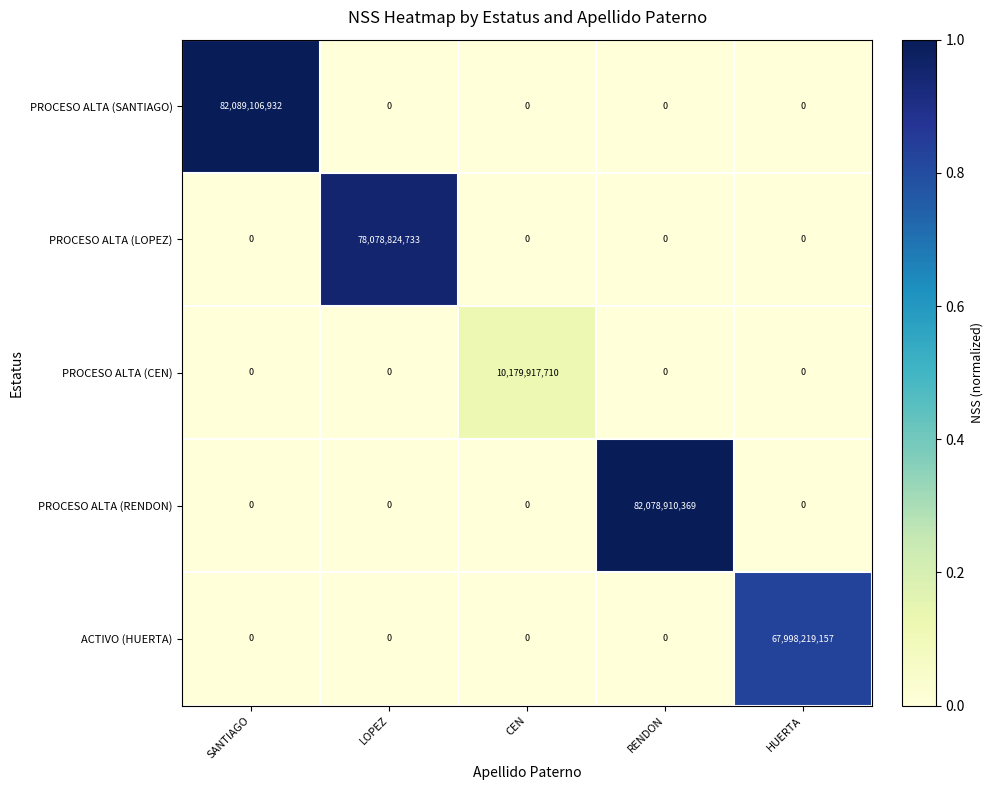

Which series changed the most between RENDON and HUERTA?

PROCESO ALTA (RENDON)